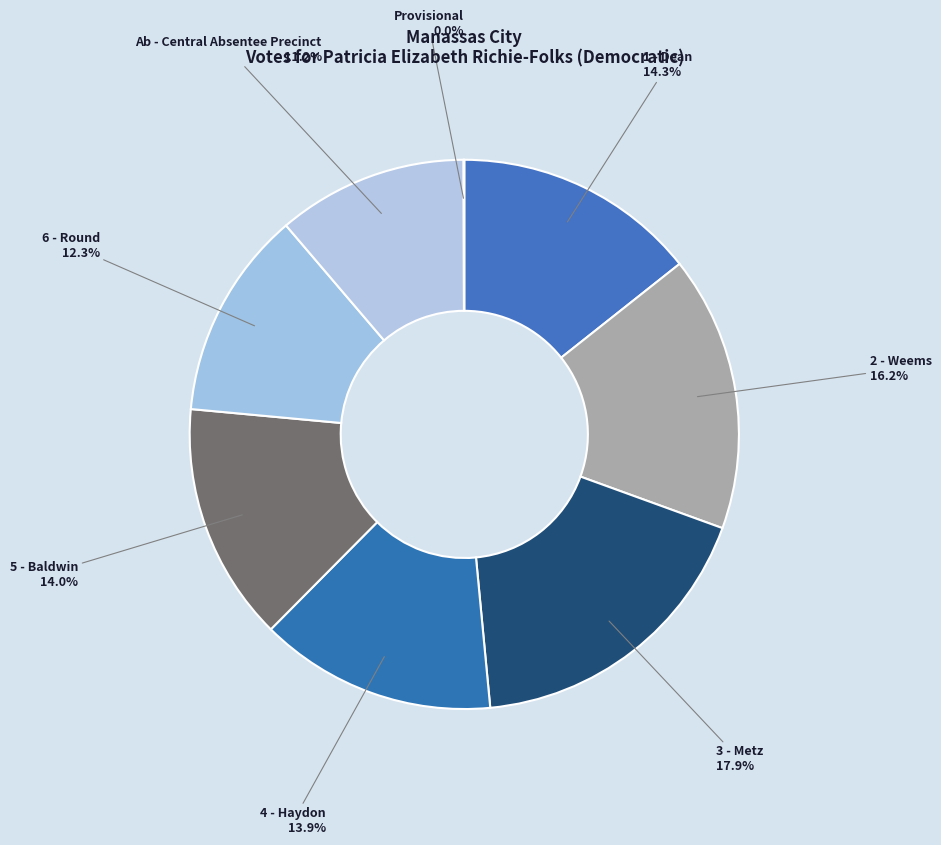

What is the largest slice in the pie chart?

3 - Metz